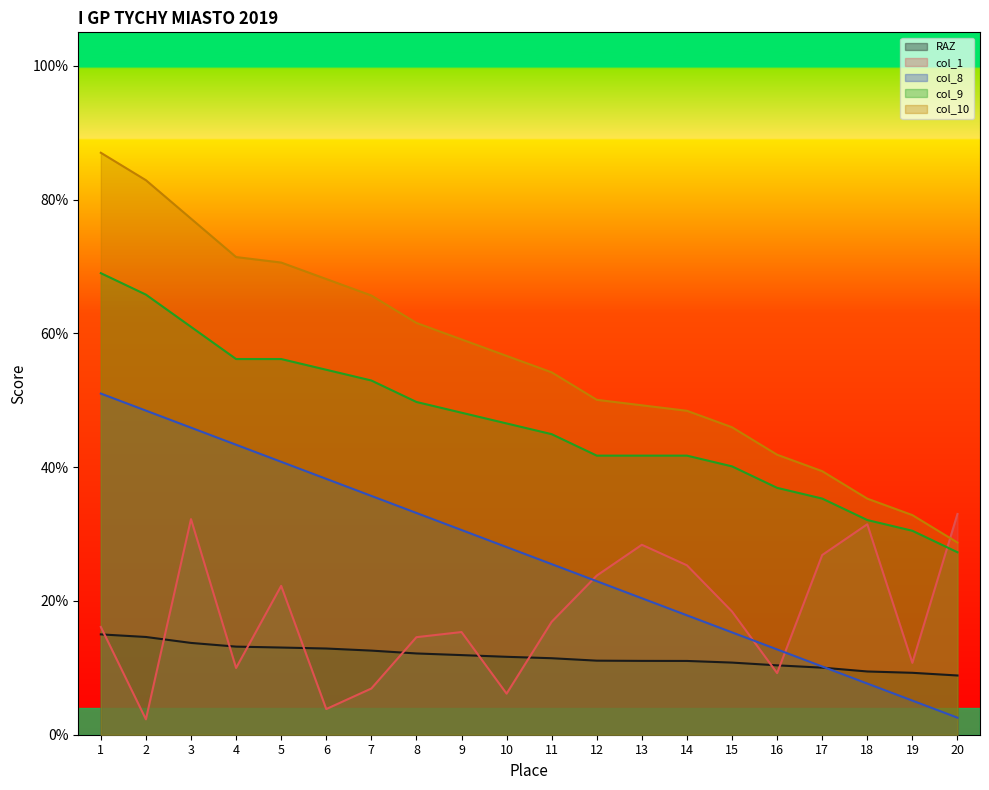

Which series has the largest total across all categories?

col_10